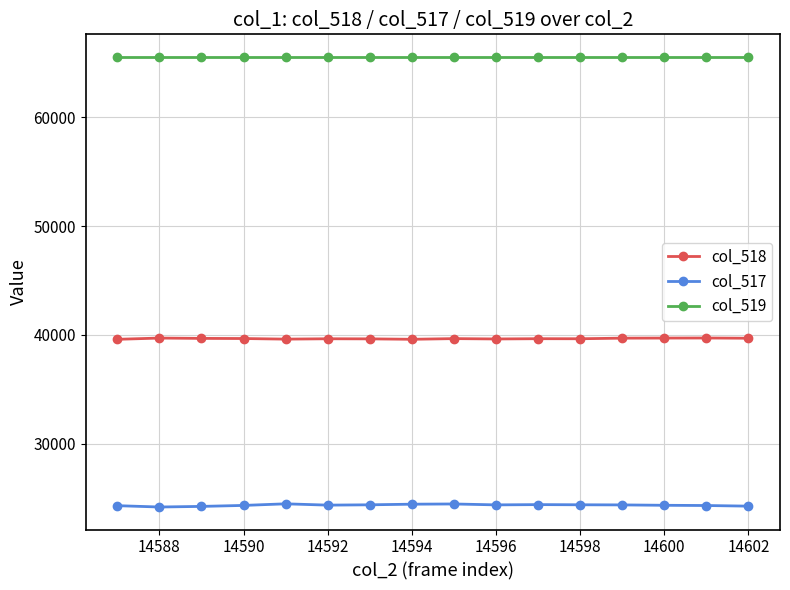

True or false: col_519 and col_517 cross at least once.

False